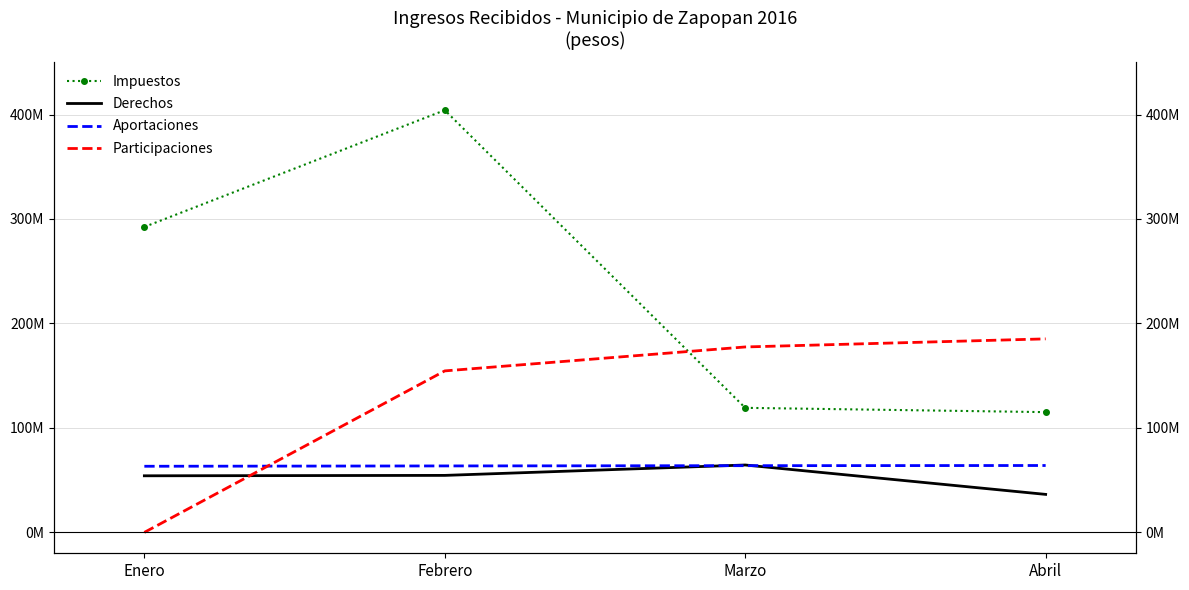

Reading left to right, list all the values displayed in this chart.

Impuestos: 292398273.0	404149486.6	119221445.0	115113430.6
Derechos: 54172566.3	54554546.0	64501151.1	36374151.7
Aportaciones: 63296676.0	63611683.7	63859507.0	64022626.4
Participaciones: 0.0	154581671.5	177504084.5	185240350.7